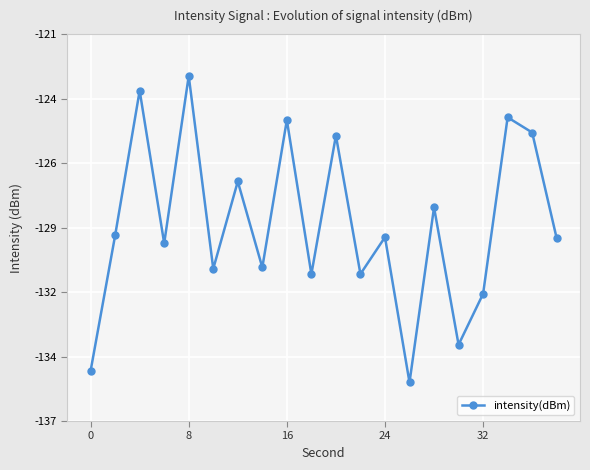

What is the value of the 2nd point from the left?

-129.3